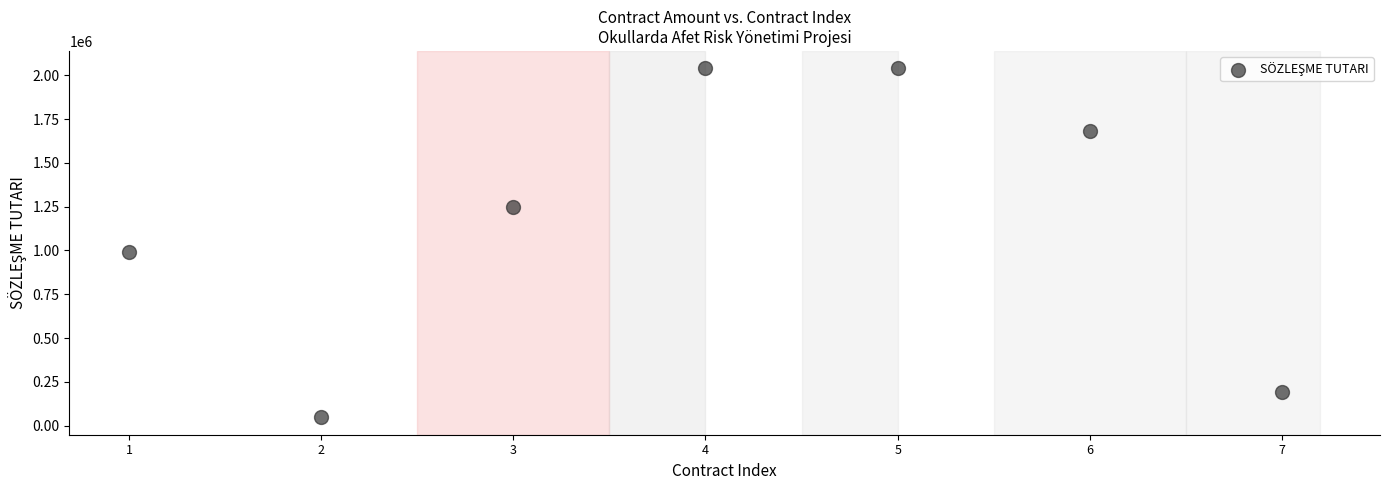

What Y value in the scatter plot is closest to 1043737?

990000